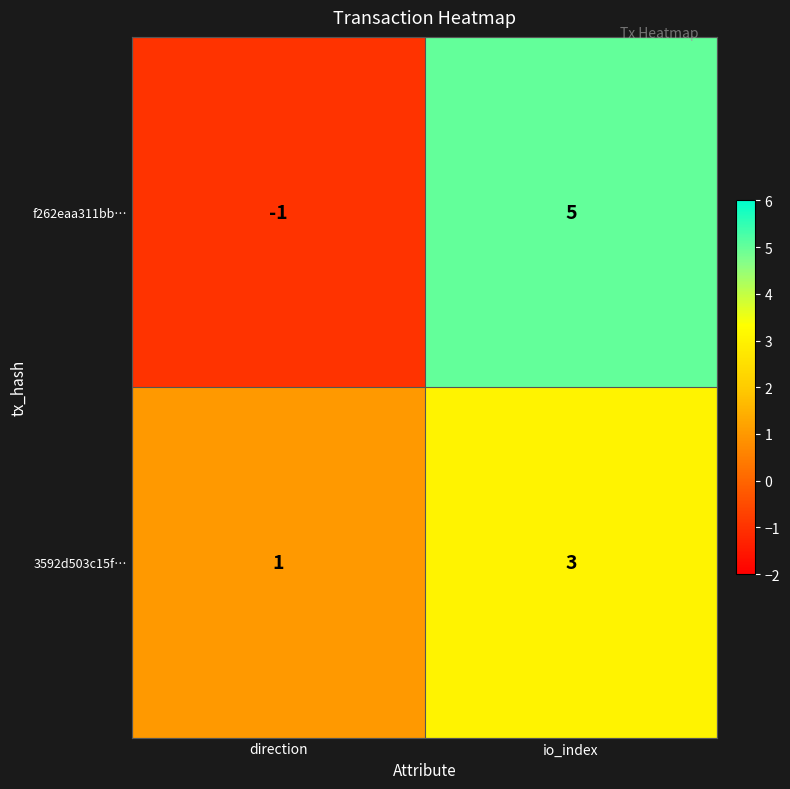

At which label is f262eaa311bb… closest to 2?

direction